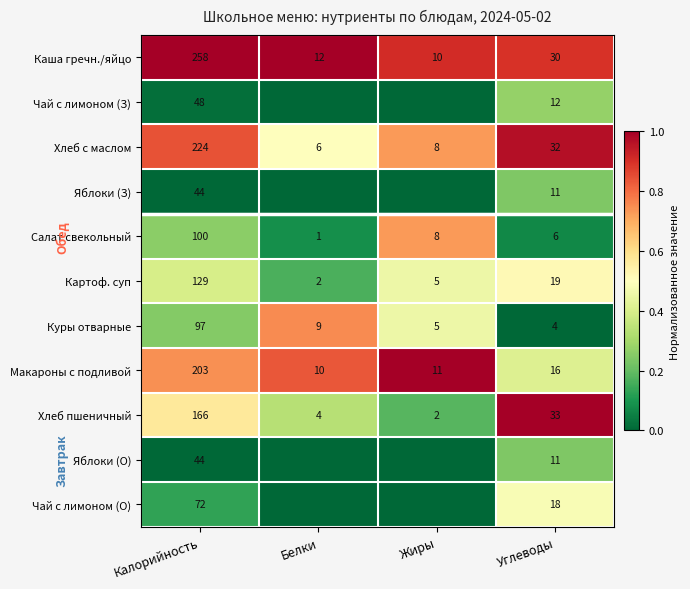

Rank the categories by Каша гречн./яйцо value from lowest to highest.

Жиры, Белки, Углеводы, Калорийность